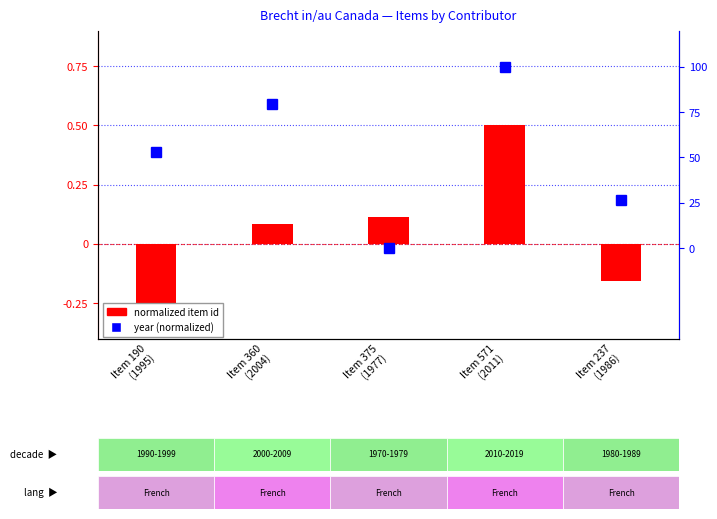

What is the greatest value displayed?

100.0